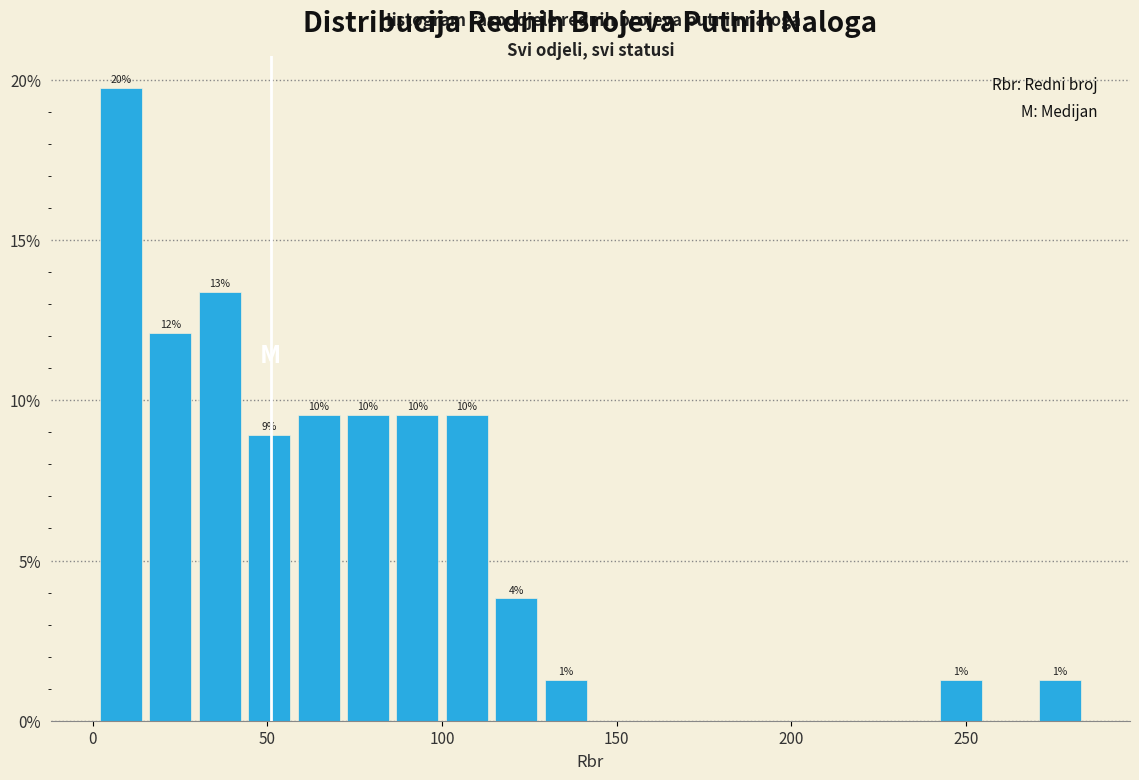

Read against the x-axis, roughly where is the centre of the tallest bar?

10